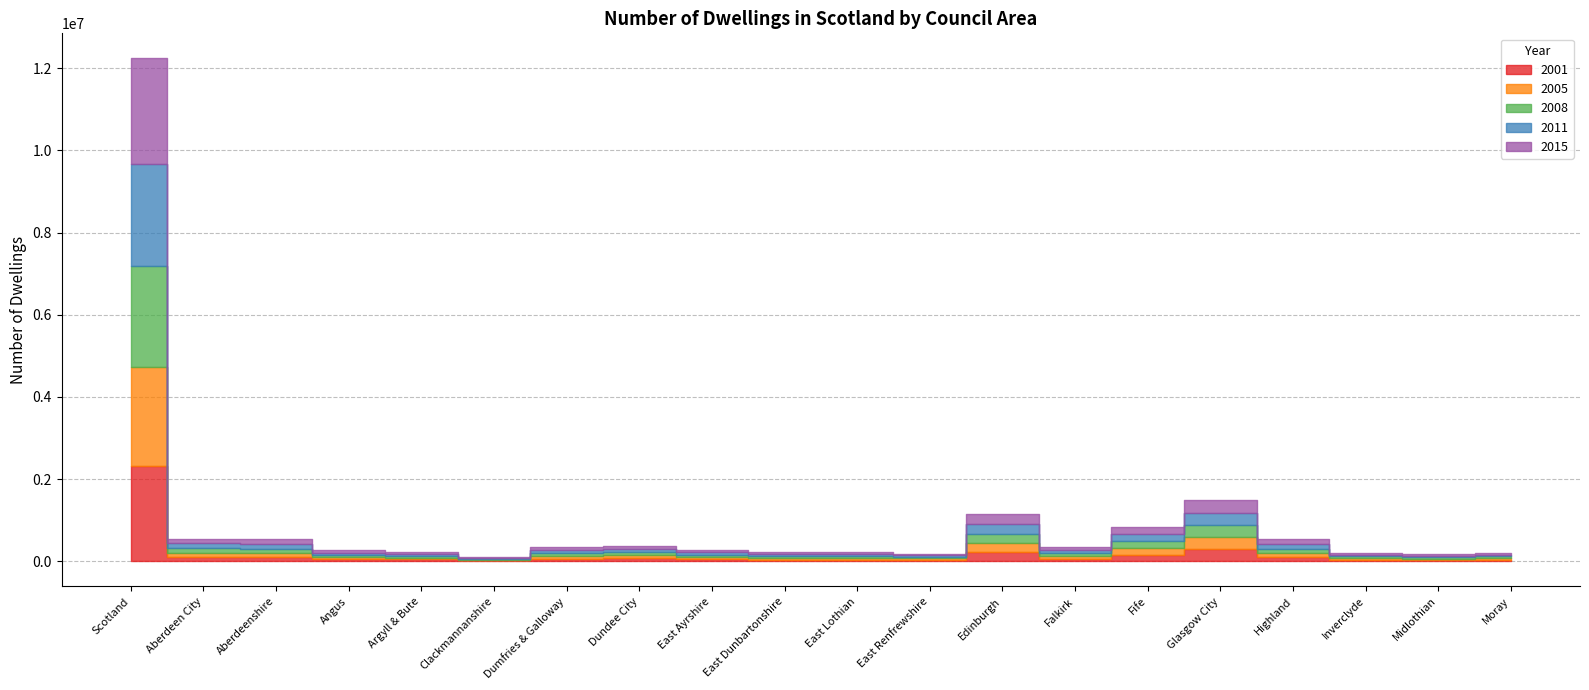

What is the label of the 4th point from the left?

Angus